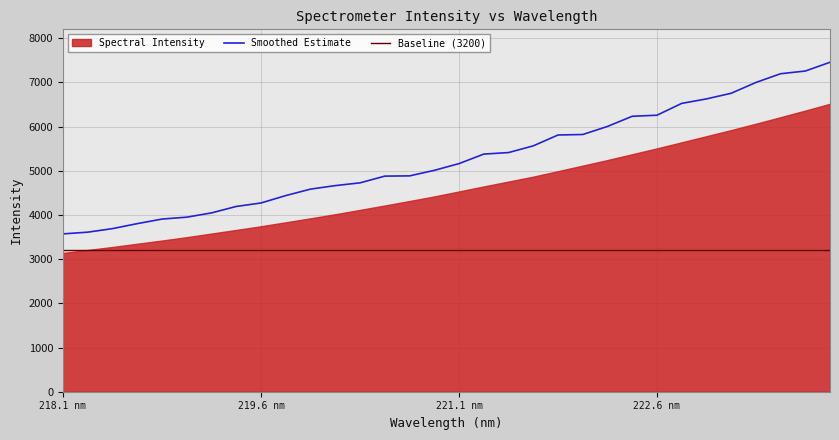

True or false: Smoothed Estimate and Baseline (3200) intersect in this chart.

False